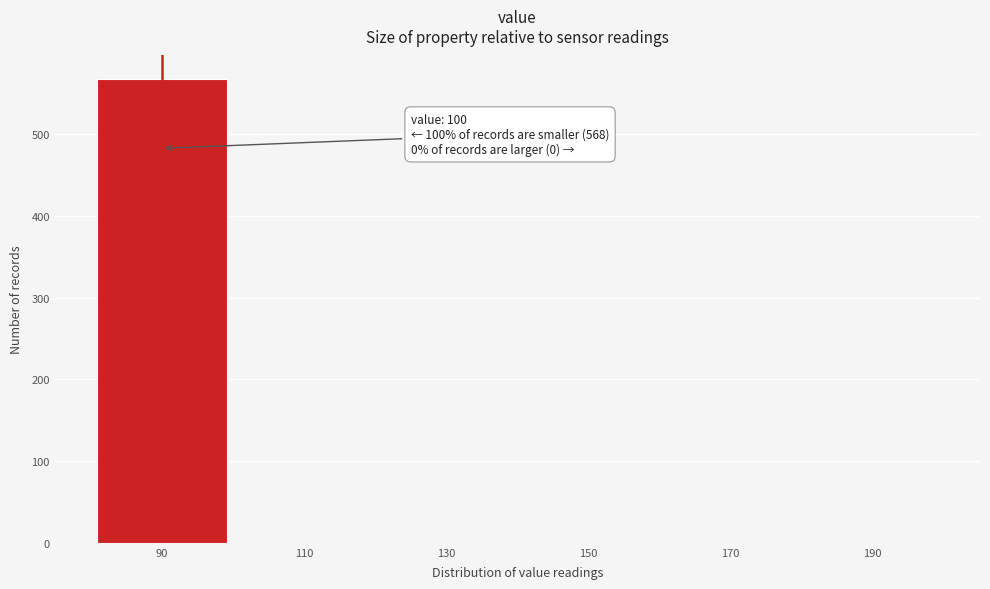

Reading left to right, transcribe all the data shown in this chart.

90=568	110=0	130=0	150=0	170=0	190=0